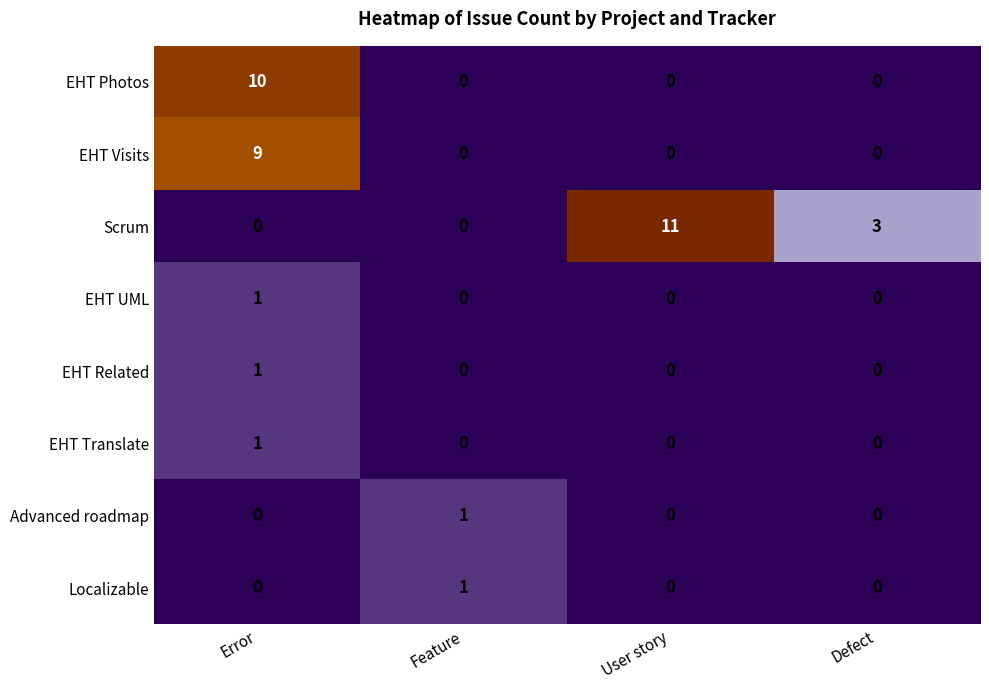

How many values in the Localizable series exceed 0?

1